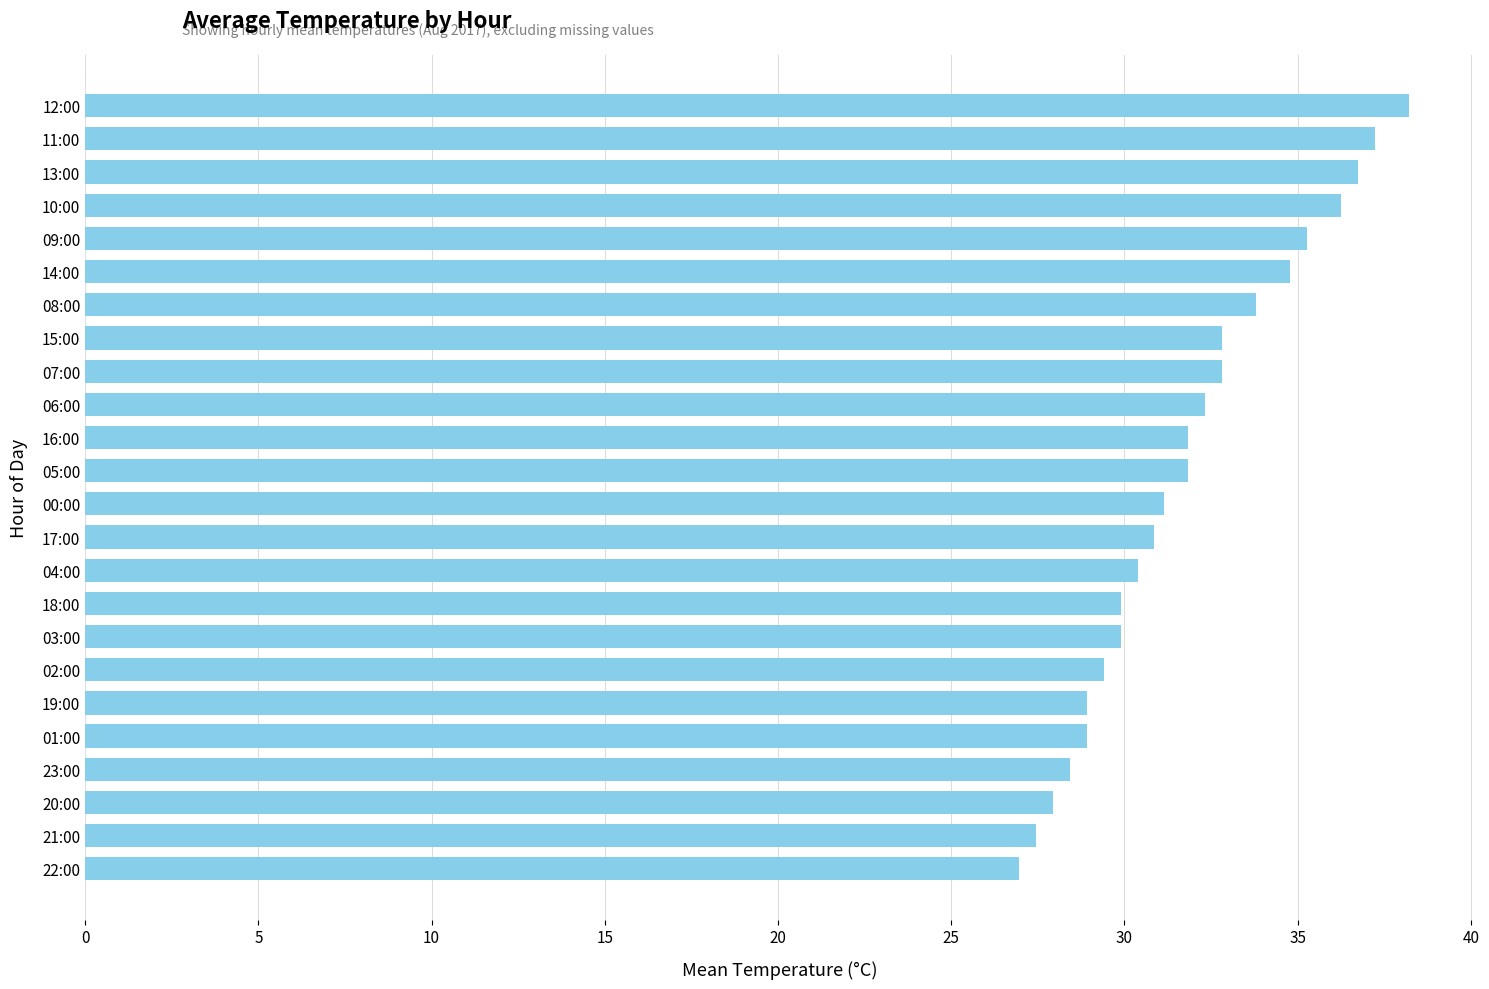

What is the label of the 5th bar from the top?

09:00